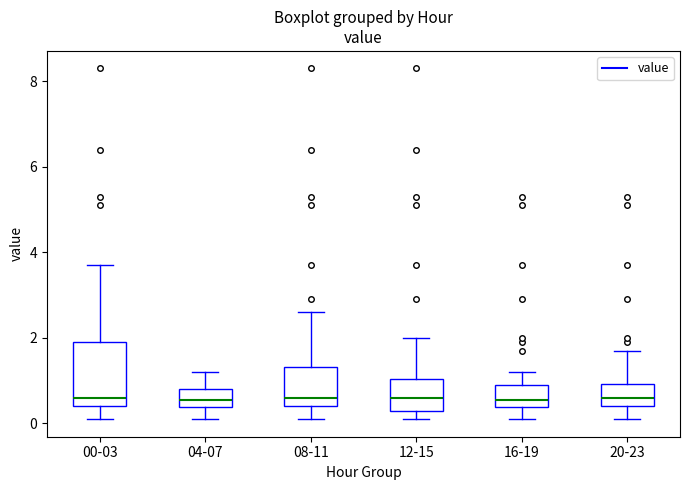

Reading left to right, read every box against the y-axis: the position of its median line, the range the box covers, and the ends of its whiskers. The values are not printed on the chart, so give them approximately, as read against the axis.

00-03: median 0.6, box 0.4 to 2.0, whiskers 0.2 to 3.8
04-07: median 0.6, box 0.4 to 0.8, whiskers 0.2 to 1.2
08-11: median 0.6, box 0.4 to 1.4, whiskers 0.2 to 2.6
12-15: median 0.6, box 0.4 to 1.0, whiskers 0.2 to 2.0
16-19: median 0.6, box 0.4 to 1.0, whiskers 0.2 to 1.2
20-23: median 0.6, box 0.4 to 1.0, whiskers 0.2 to 1.8